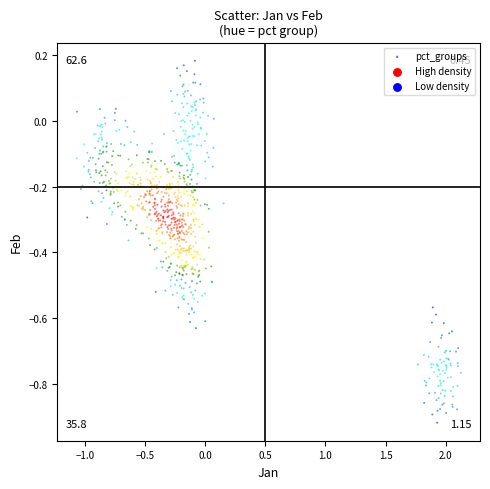

What is the range of X values (max minus min)?

3.2